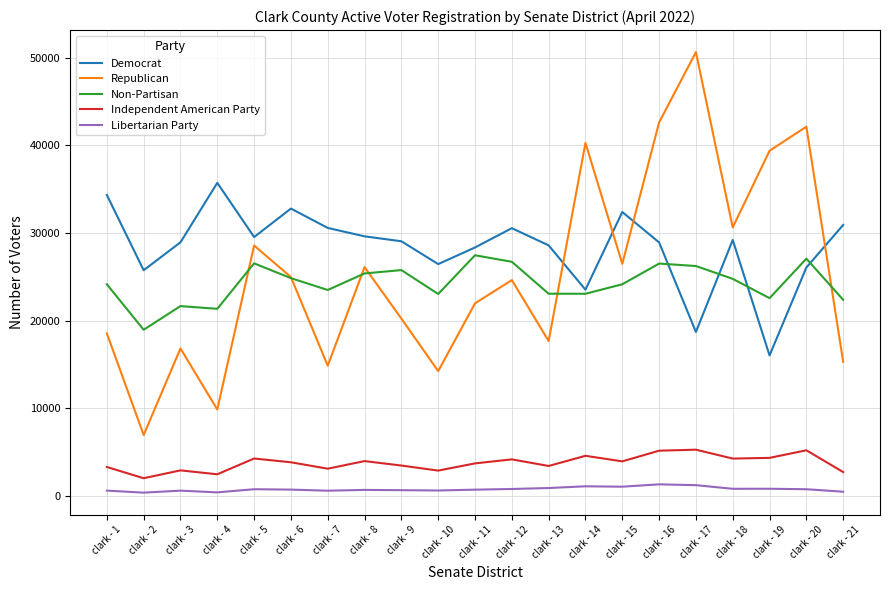

What is the average value of the Libertarian Party series?

787